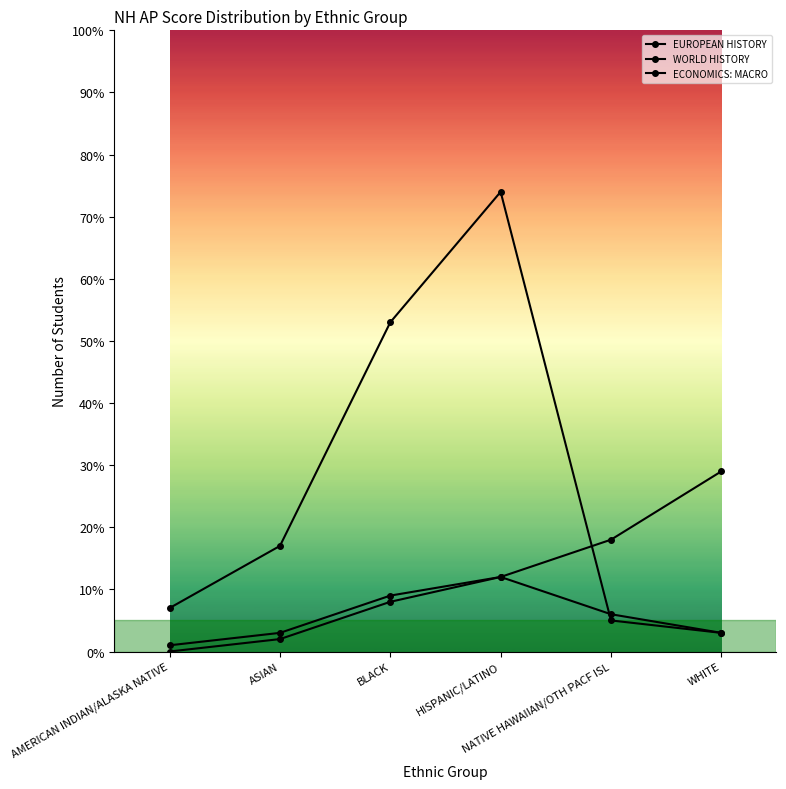

How many data points in EUROPEAN HISTORY are less than 12?

3